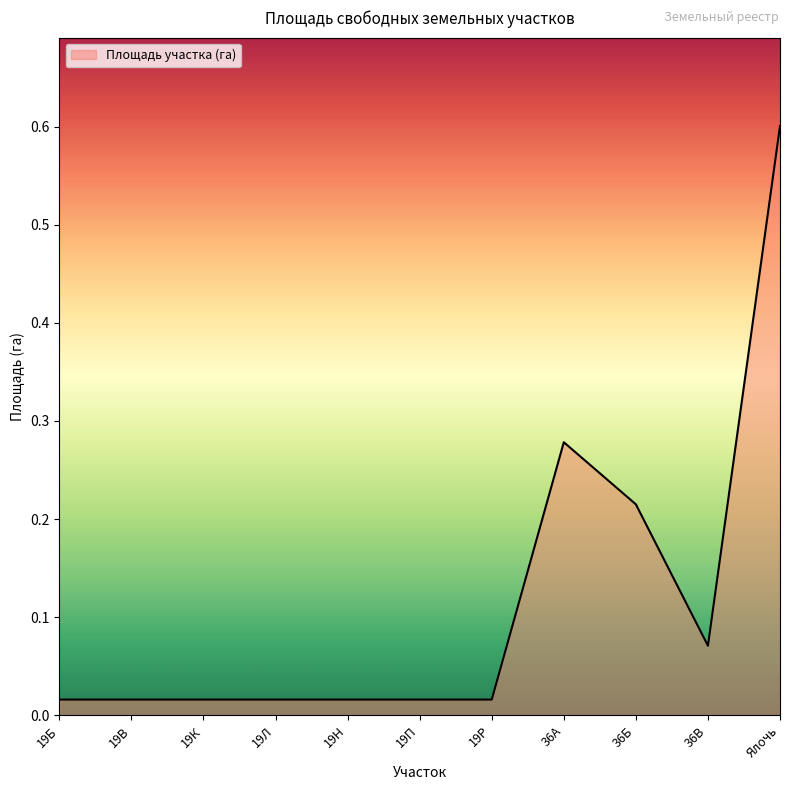

True or false: the data shows 0.6 at Ялочь.

True